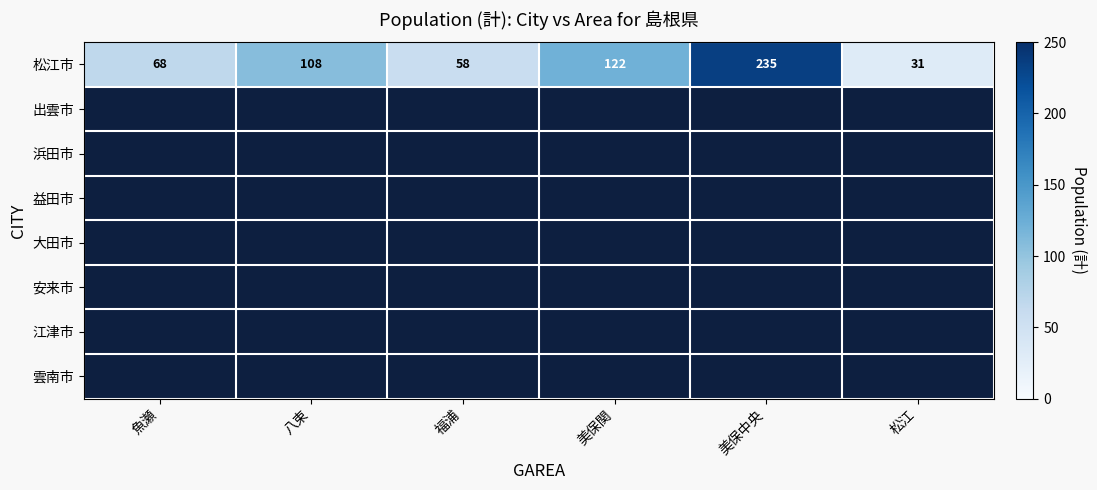

The 松江市 series shows 36.9 at 福浦. True or false?

False